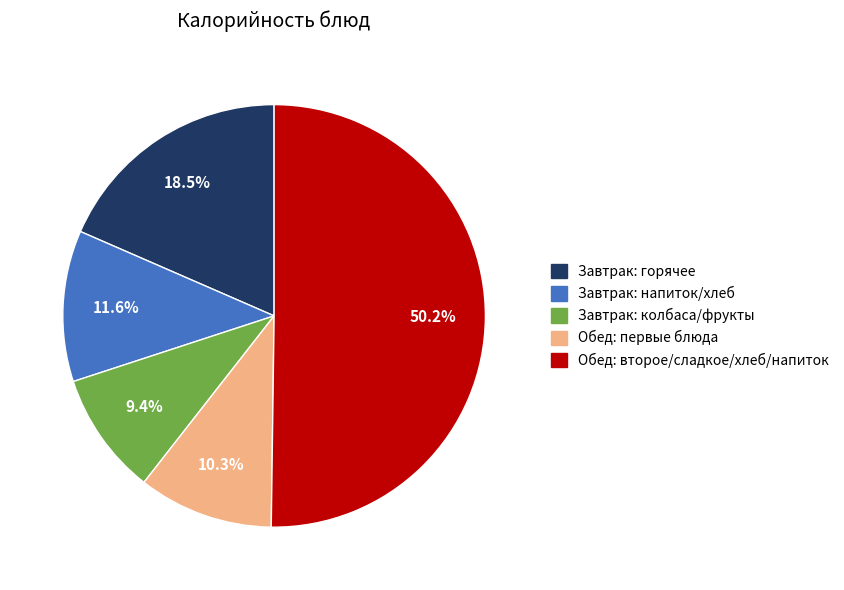

To the nearest percent, what is the difference between the largest and smallest slice percentages?

41%